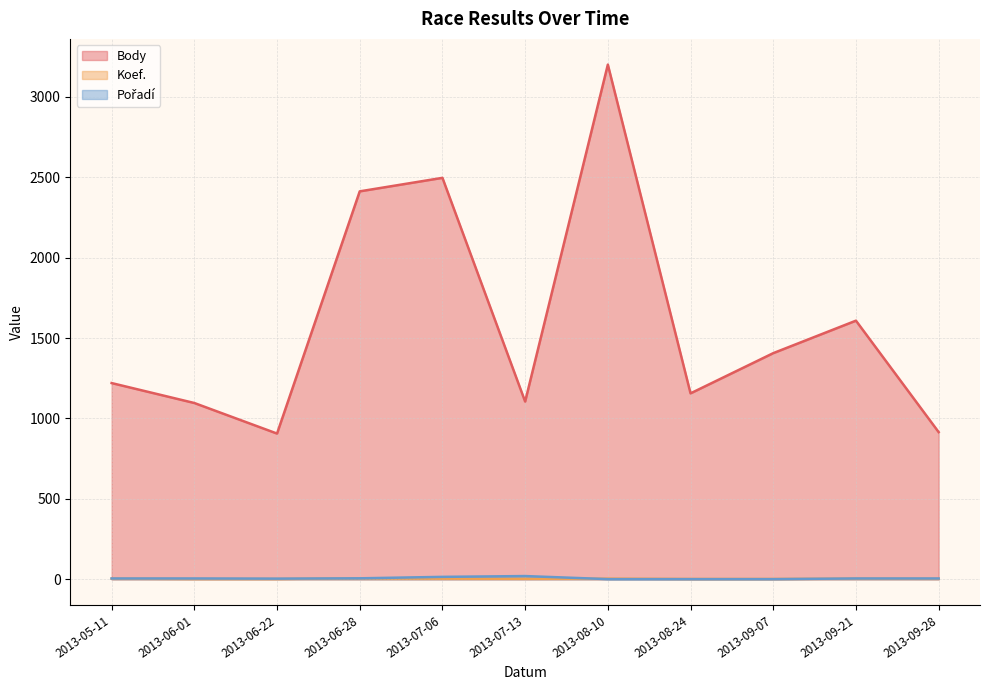

Is it true that Body equals 1096 at 2013-06-01?

True